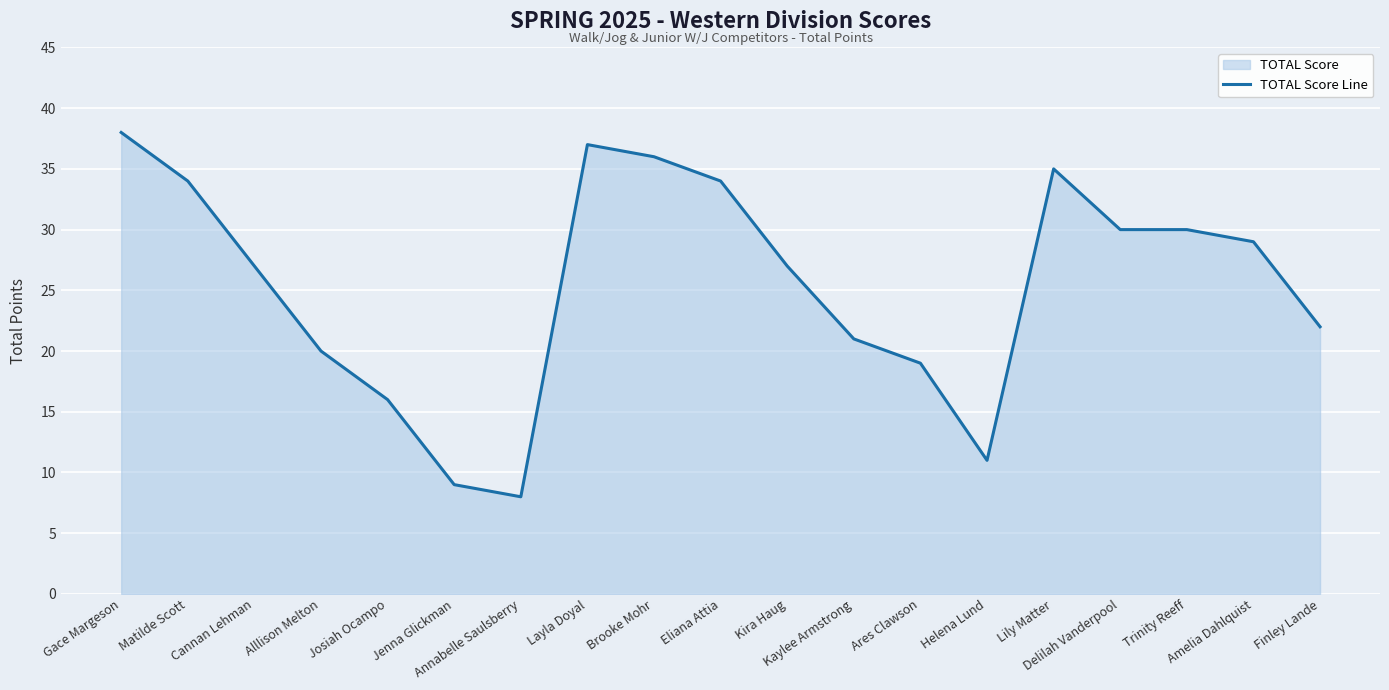

The value at Helena Lund is 11. True or false?

True